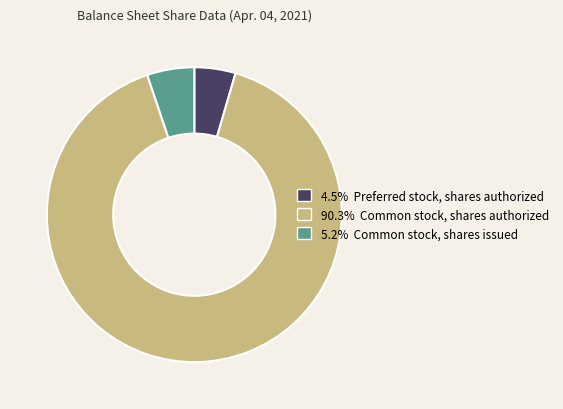

Does any single category account for the majority?

Yes